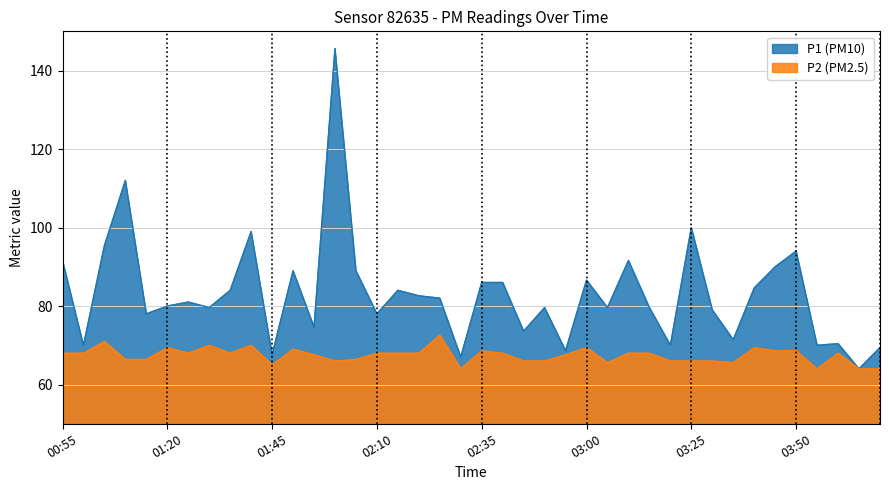

List the series in order of their overall mean, lowest first.

P2, P1